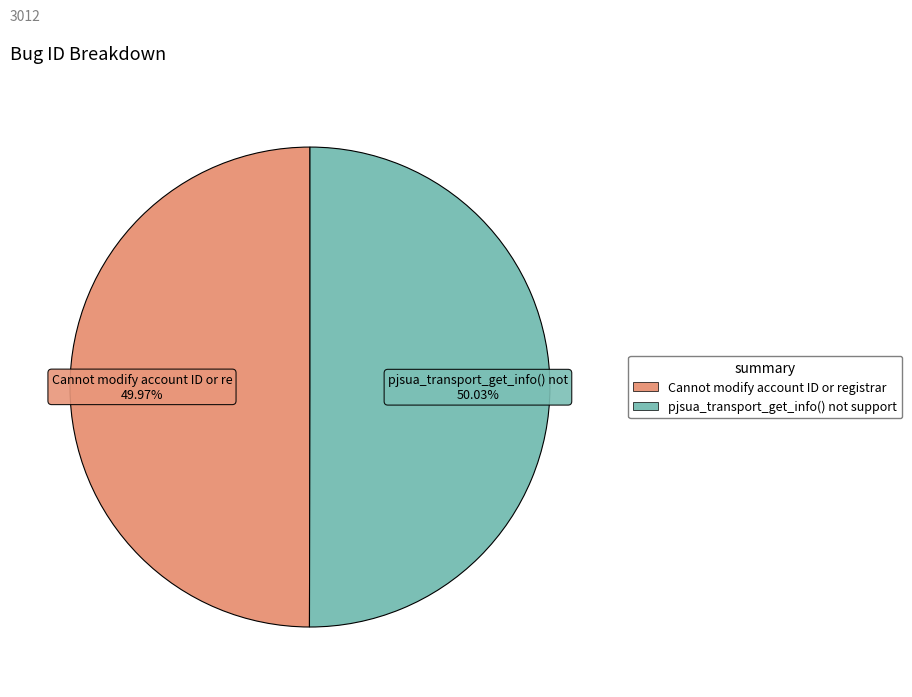

Combined, do Cannot modify account ID or registrar and pjsua_transport_get_info() not support account for over 50%?

Yes